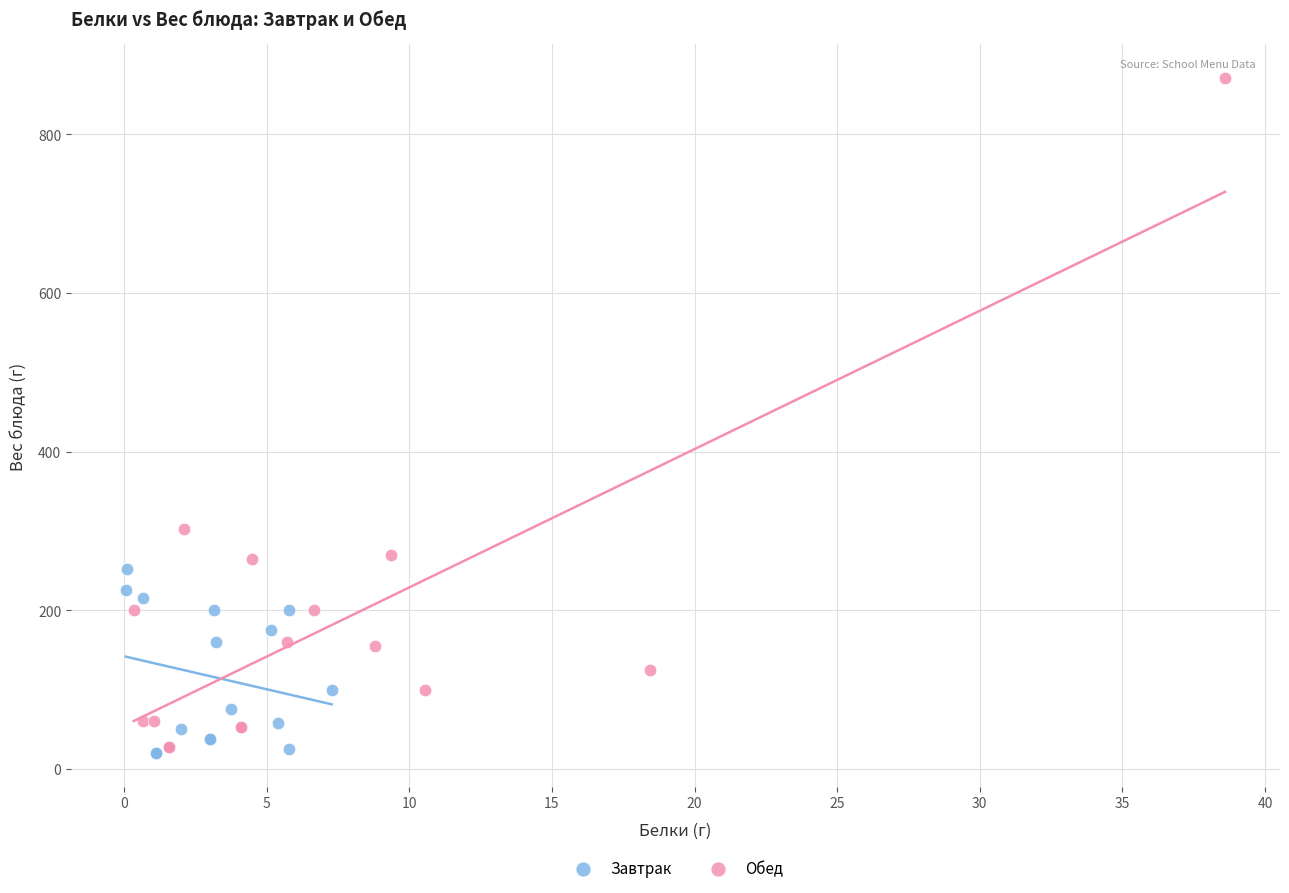

Which series has the widest spread of Y values?

Обед